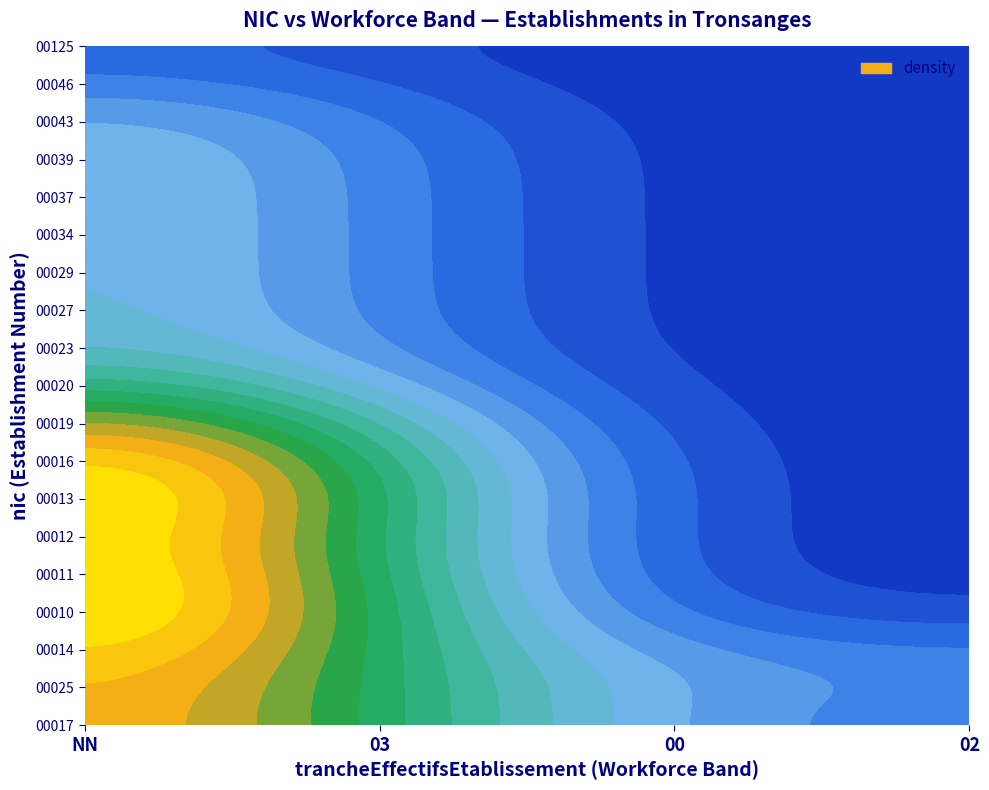

Reading left to right, extract all data points from this chart.

00017: NN=2	03=1	00=0	02=0
00025: NN=2	03=0	00=1	02=1
00014: NN=3	03=0	00=0	02=0
00010: NN=3	03=0	00=0	02=0
00011: NN=3	03=0	00=0	02=0
00012: NN=2	03=0	00=0	02=0
00013: NN=4	03=0	00=0	02=0
00016: NN=2	03=0	00=0	02=0
00019: NN=3	03=0	00=0	02=0
00020: NN=1	03=0	00=0	02=0
00023: NN=1	03=0	00=0	02=0
00027: NN=1	03=0	00=0	02=0
00029: NN=1	03=0	00=0	02=0
00034: NN=1	03=0	00=0	02=0
00037: NN=1	03=0	00=0	02=0
00039: NN=1	03=0	00=0	02=0
00043: NN=1	03=0	00=0	02=0
00046: NN=1	03=0	00=0	02=0
00125: NN=0	03=0	00=0	02=0